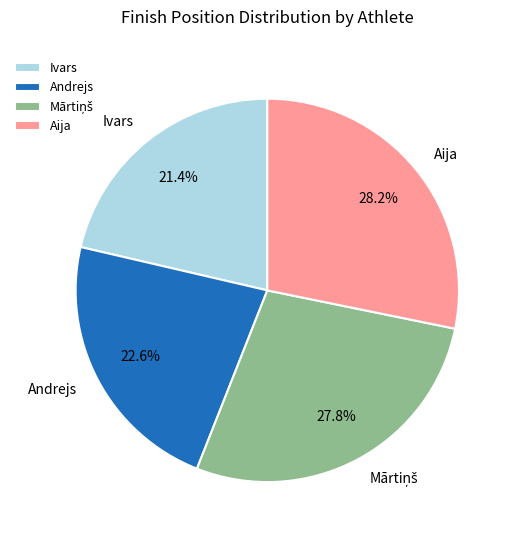

What is the ratio of the value at Ivars to the value at Andrejs?

0.9